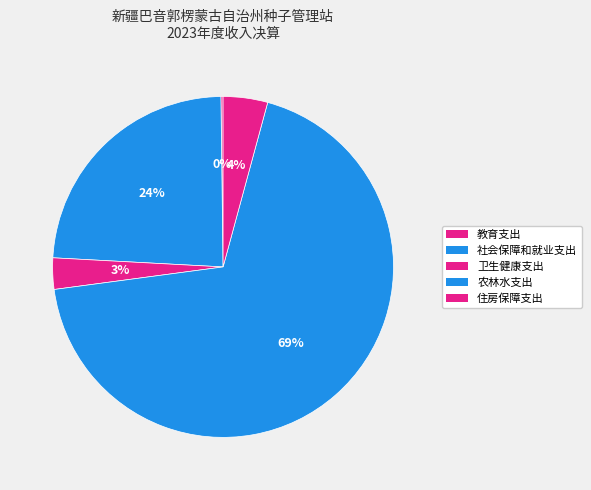

Which has a higher value, 农林水支出 or 教育支出?

农林水支出